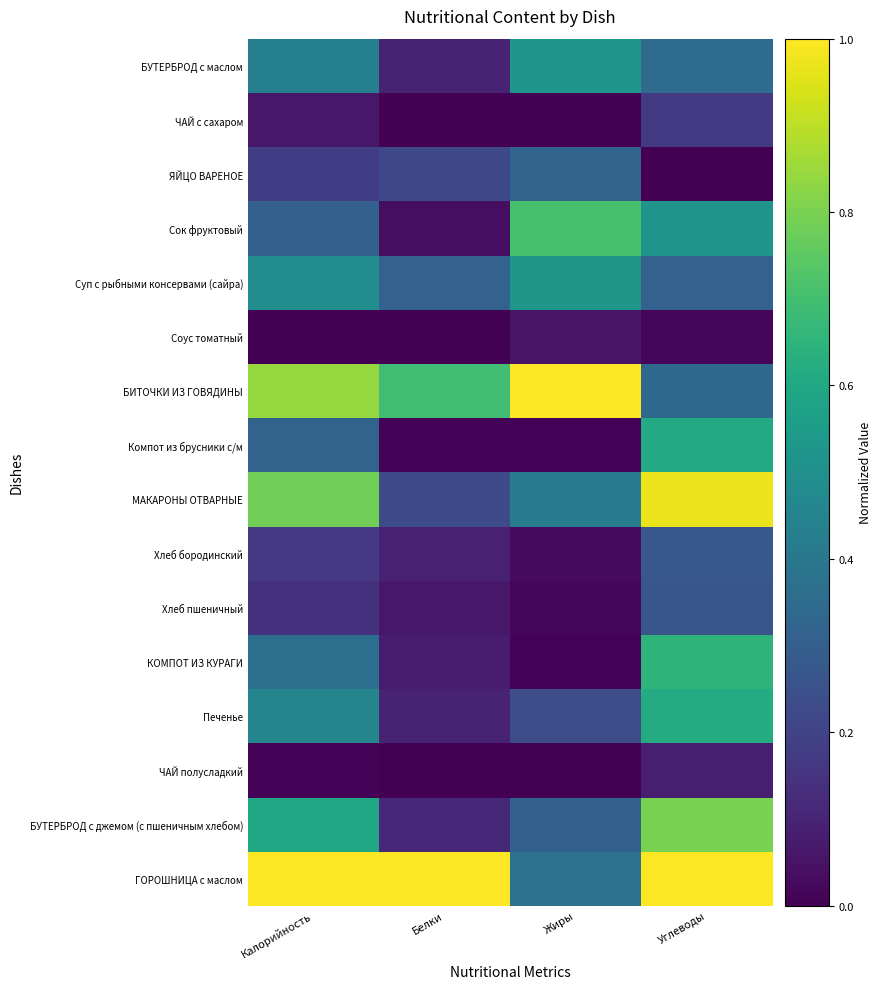

Reading left to right, list all the values displayed in this chart.

БУТЕРБРОД с маслом: Калорийность=0.4	Белки=0.1	Жиры=0.5	Углеводы=0.3
ЧАЙ с сахаром: Калорийность=0.1	Белки=0.0	Жиры=0.0	Углеводы=0.2
ЯЙЦО ВАРЕНОЕ: Калорийность=0.2	Белки=0.2	Жиры=0.3	Углеводы=0.0
Сок фруктовый: Калорийность=0.3	Белки=0.0	Жиры=0.7	Углеводы=0.5
Суп с рыбными консервами (сайра): Калорийность=0.5	Белки=0.3	Жиры=0.5	Углеводы=0.3
Соус томатный: Калорийность=0.0	Белки=0.0	Жиры=0.1	Углеводы=0.0
БИТОЧКИ ИЗ ГОВЯДИНЫ: Калорийность=0.8	Белки=0.7	Жиры=1.0	Углеводы=0.3
Компот из брусники с/м: Калорийность=0.3	Белки=0.0	Жиры=0.0	Углеводы=0.6
МАКАРОНЫ ОТВАРНЫЕ: Калорийность=0.8	Белки=0.2	Жиры=0.4	Углеводы=1.0
Хлеб бородинский: Калорийность=0.2	Белки=0.1	Жиры=0.0	Углеводы=0.3
Хлеб пшеничный: Калорийность=0.1	Белки=0.1	Жиры=0.0	Углеводы=0.3
КОМПОТ ИЗ КУРАГИ: Калорийность=0.4	Белки=0.1	Жиры=0.0	Углеводы=0.6
Печенье: Калорийность=0.5	Белки=0.1	Жиры=0.2	Углеводы=0.6
ЧАЙ полусладкий: Калорийность=0.0	Белки=0.0	Жиры=0.0	Углеводы=0.1
БУТЕРБРОД с джемом (с пшеничным хлебом): Калорийность=0.6	Белки=0.1	Жиры=0.3	Углеводы=0.8
ГОРОШНИЦА c маслом: Калорийность=1.0	Белки=1.0	Жиры=0.4	Углеводы=1.0